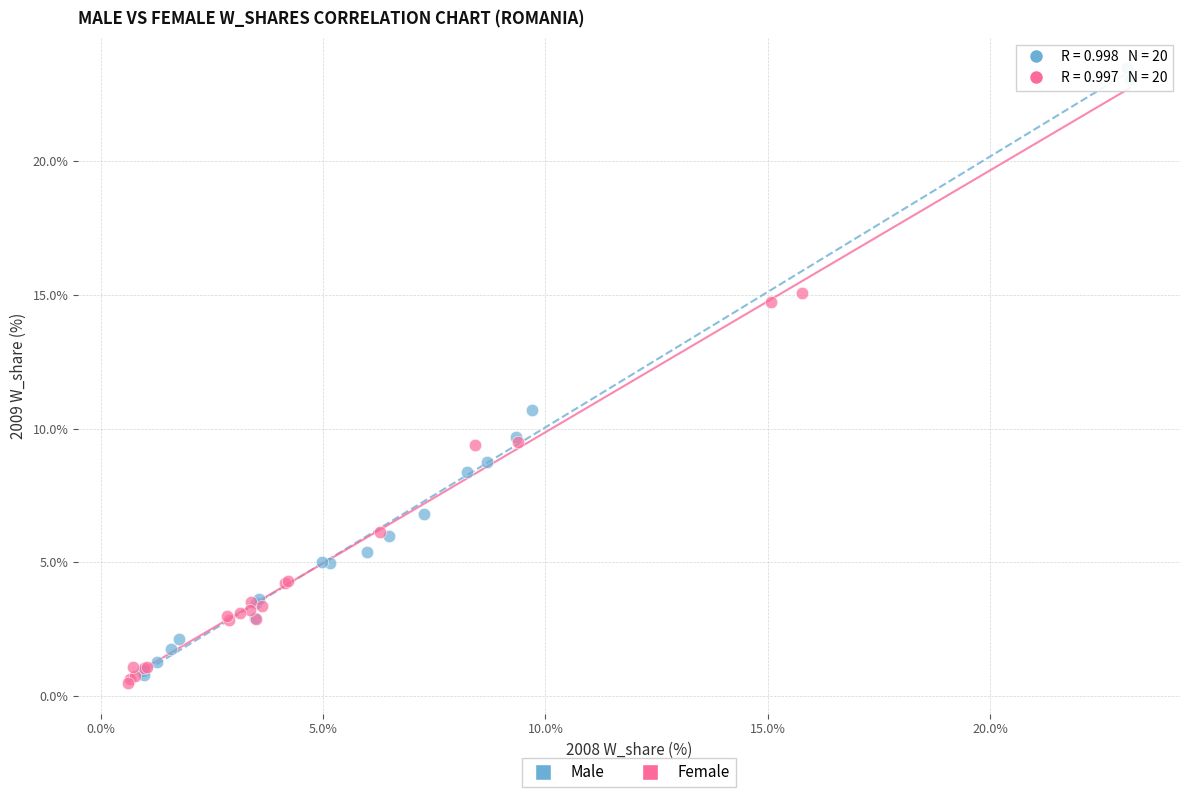

Which series reaches the maximum Y coordinate?

Male